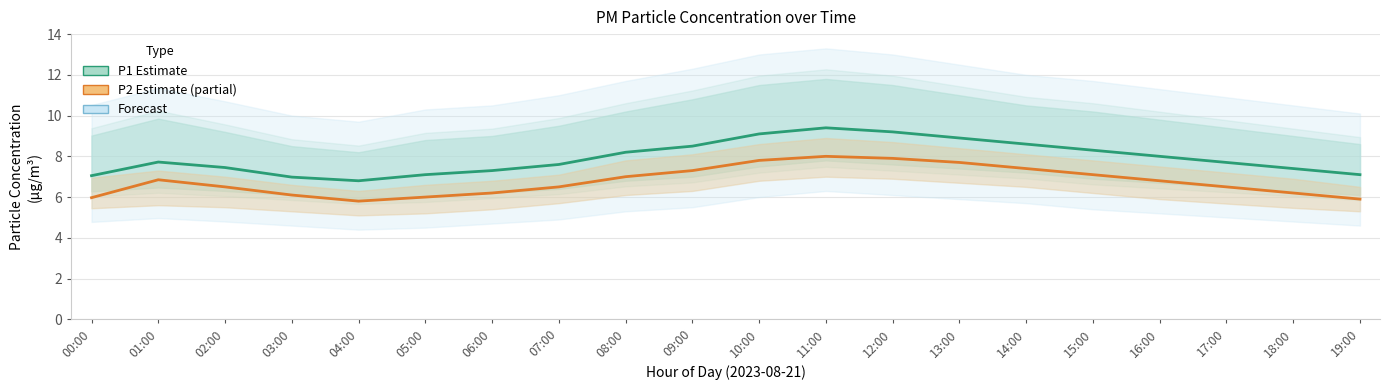

Rank the series by their maximum value, from highest to lowest.

P1 (Estimate), P2 (Estimate based on partial data)